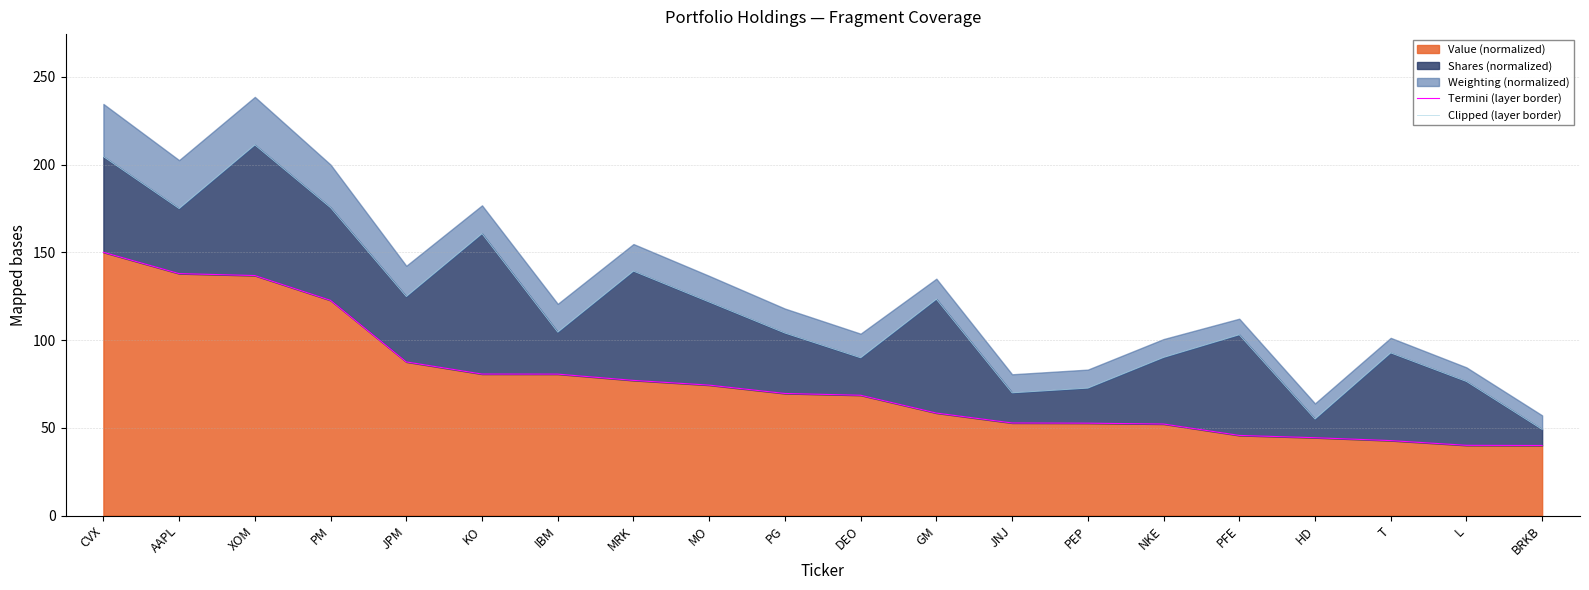

True or false: Clipped (layer border) and Termini (layer border) intersect in this chart.

False